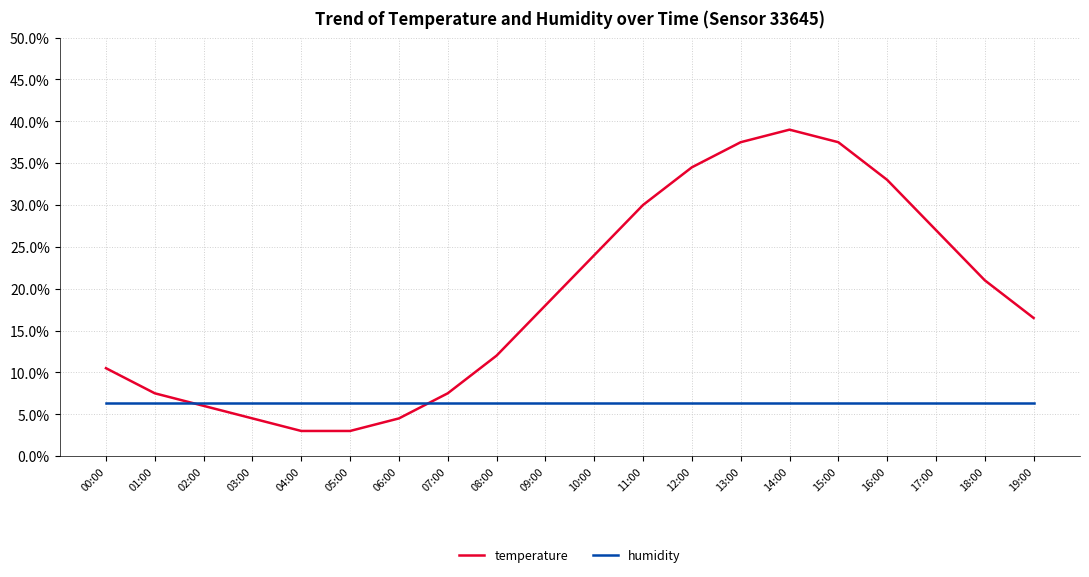

List the series in order of their overall mean, highest first.

temperature, humidity